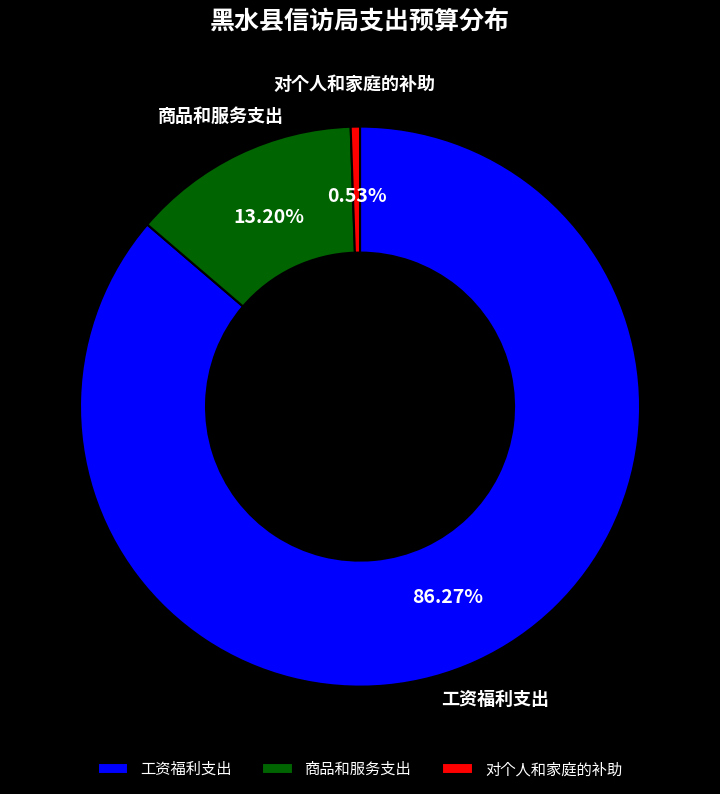

Combined, what portion of the pie is 对个人和家庭的补助 and 商品和服务支出?

13.7%